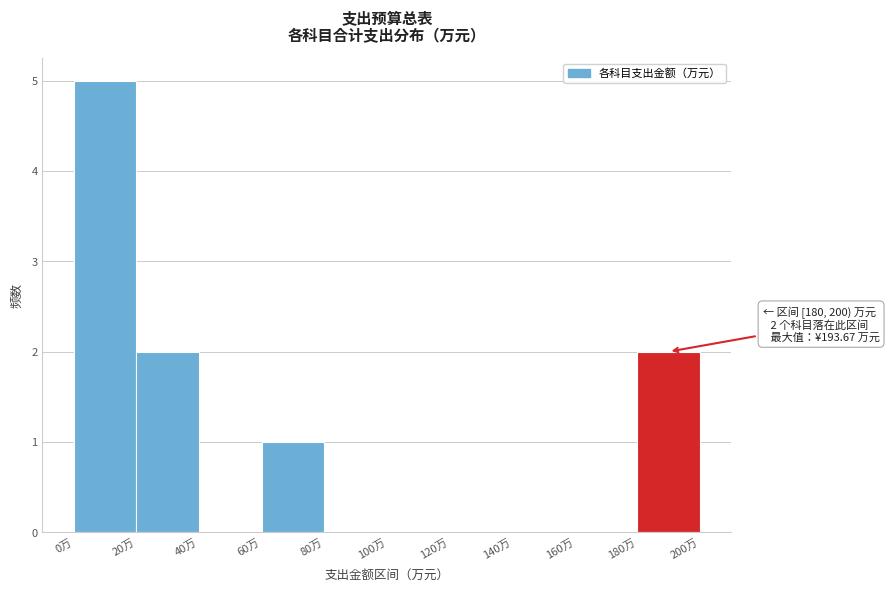

Which range on the x-axis has the tallest bar?

0 to 20